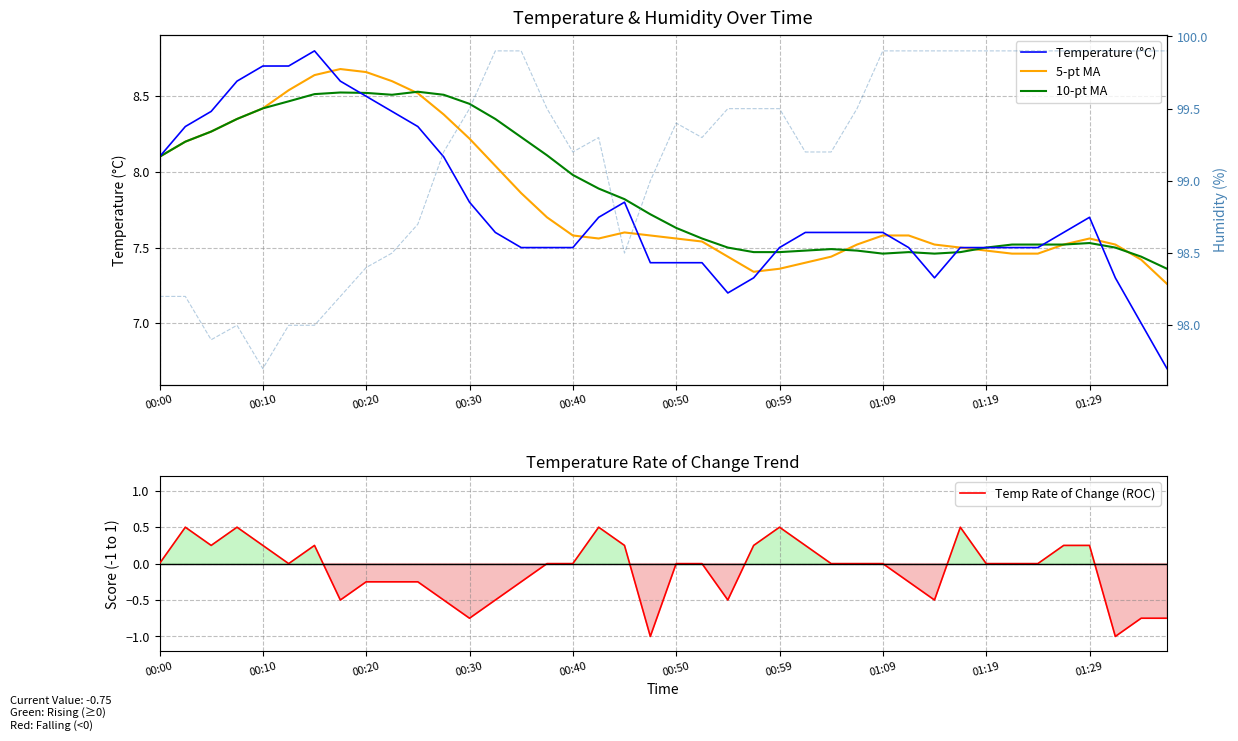

List the series in order of their peak value, lowest first.

Temp Rate of Change (ROC), 10-pt MA, 5-pt MA, Temperature (°C), Humidity (%)